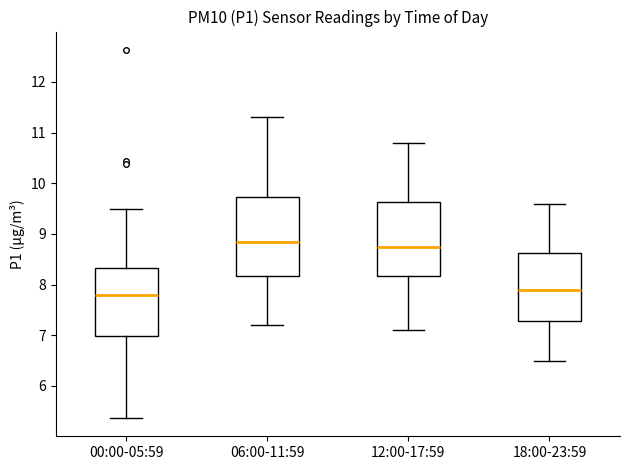

Reading left to right, read every box against the y-axis: the position of its median line, the range the box covers, and the ends of its whiskers. The values are not printed on the chart, so give them approximately, as read against the axis.

00:00-05:59: median 7.8, box 7.0 to 8.3, whiskers 5.4 to 9.5
06:00-11:59: median 8.9, box 8.2 to 9.7, whiskers 7.2 to 11.3
12:00-17:59: median 8.8, box 8.2 to 9.6, whiskers 7.1 to 10.8
18:00-23:59: median 7.9, box 7.3 to 8.6, whiskers 6.5 to 9.6